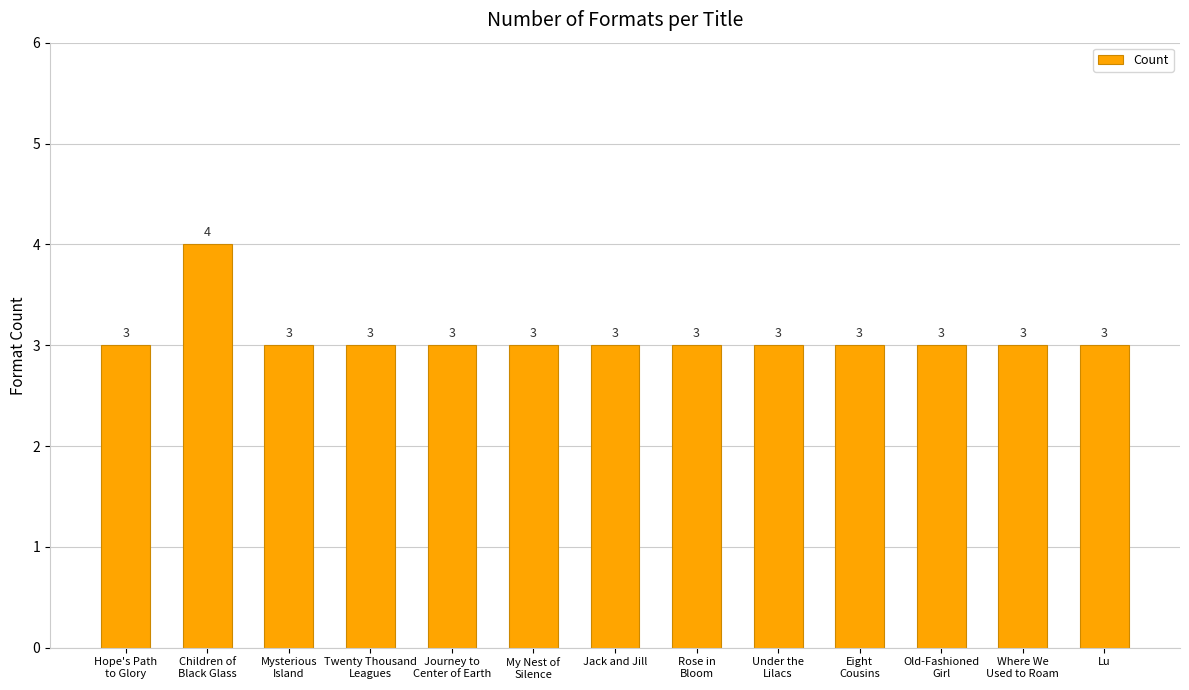

Which label corresponds to the largest value in the chart?

Children of
Black Glass